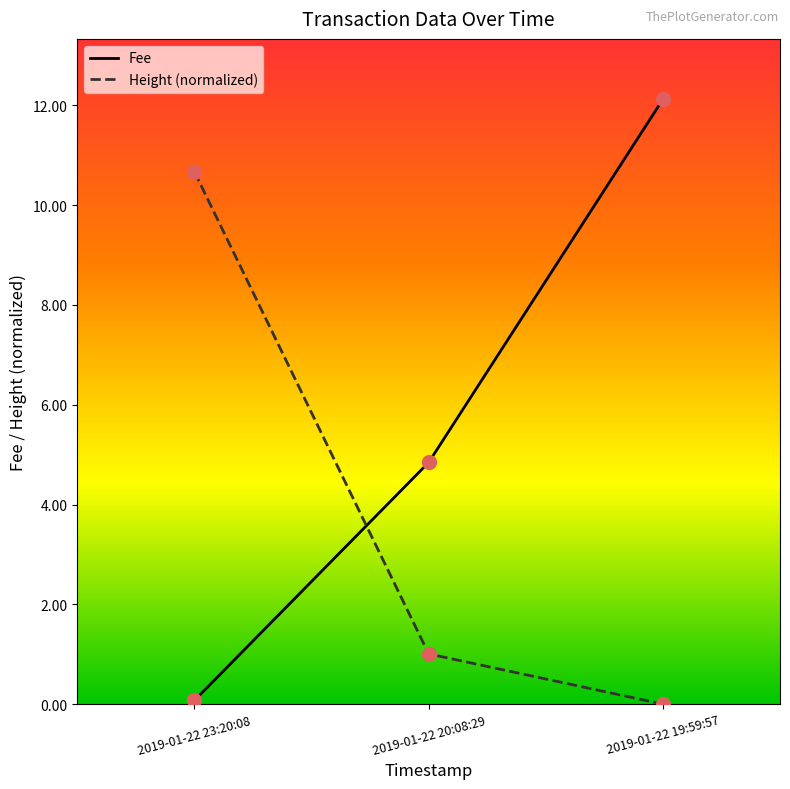

Is the value of Height (normalized) at 2019-01-22 23:20:08 greater than the value of Fee at 2019-01-22 19:59:57?

No